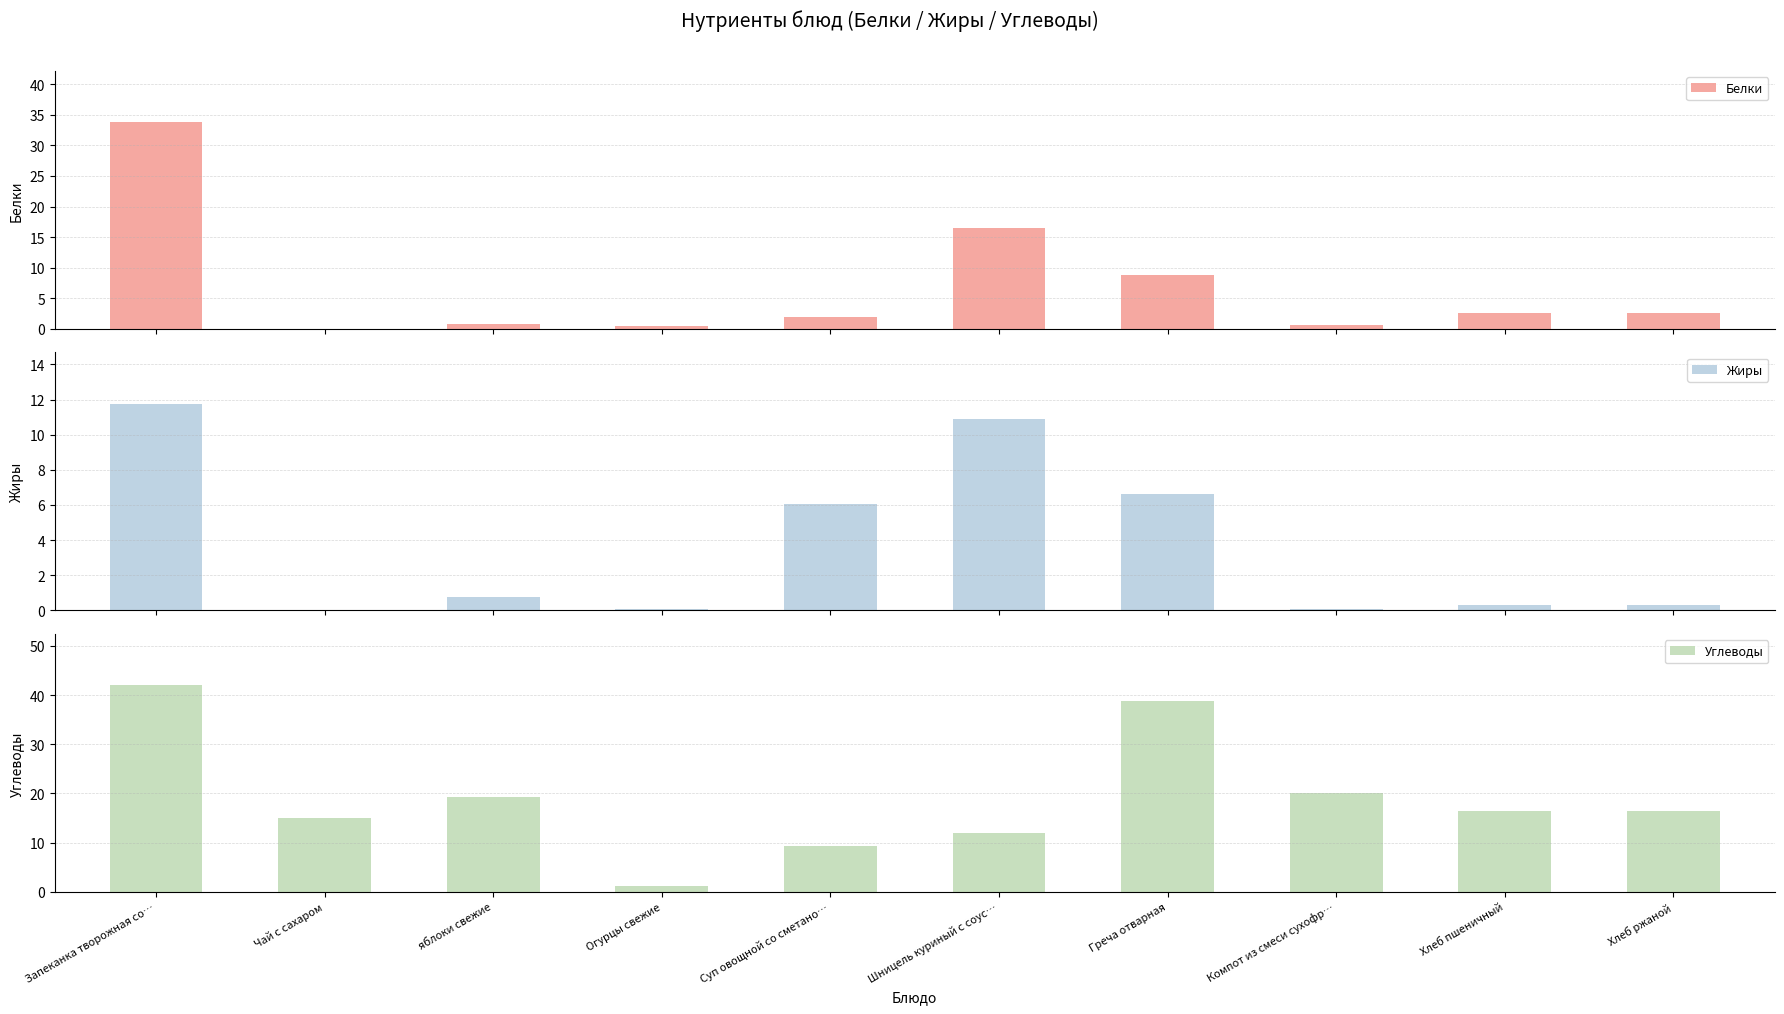

What are all the series names shown in the legend?

Белки, Жиры, Углеводы